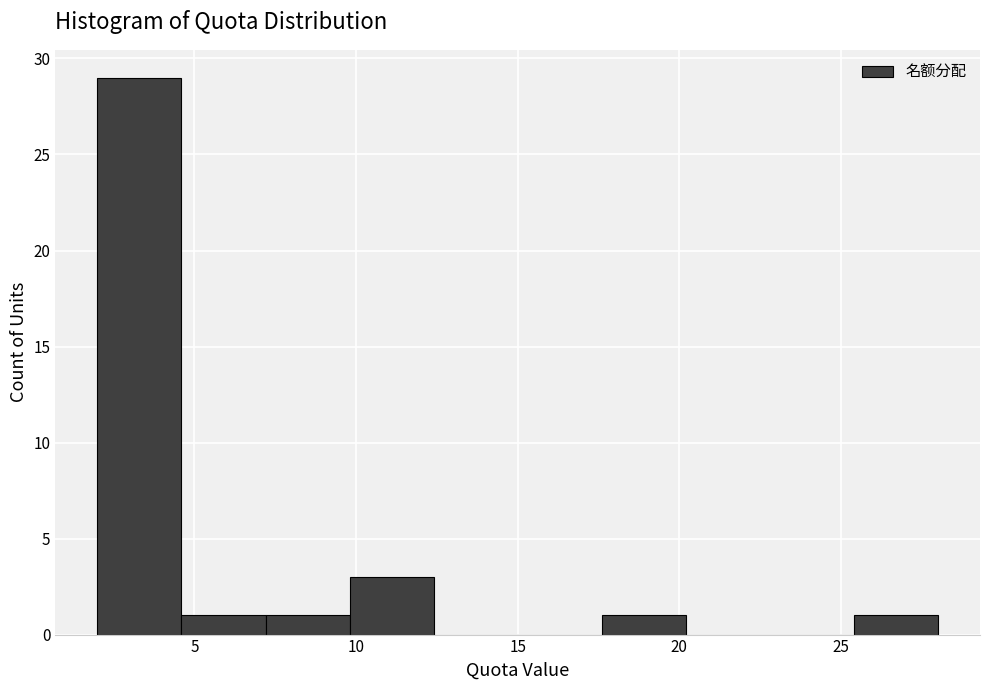

Reading left to right, list every bar in this chart as the range it spans on the x-axis followed by its height. Neither the bar edges nor the heights are printed on the chart, so give them approximately, as read against the axes.

2.0 to 4.6: 29
4.6 to 7.2: 1
7.2 to 9.8: 1
9.8 to 12.4: 3
12.4 to 15.0: 0
15.0 to 17.6: 0
17.6 to 20.2: 1
20.2 to 22.8: 0
22.8 to 25.4: 0
25.4 to 28.0: 1